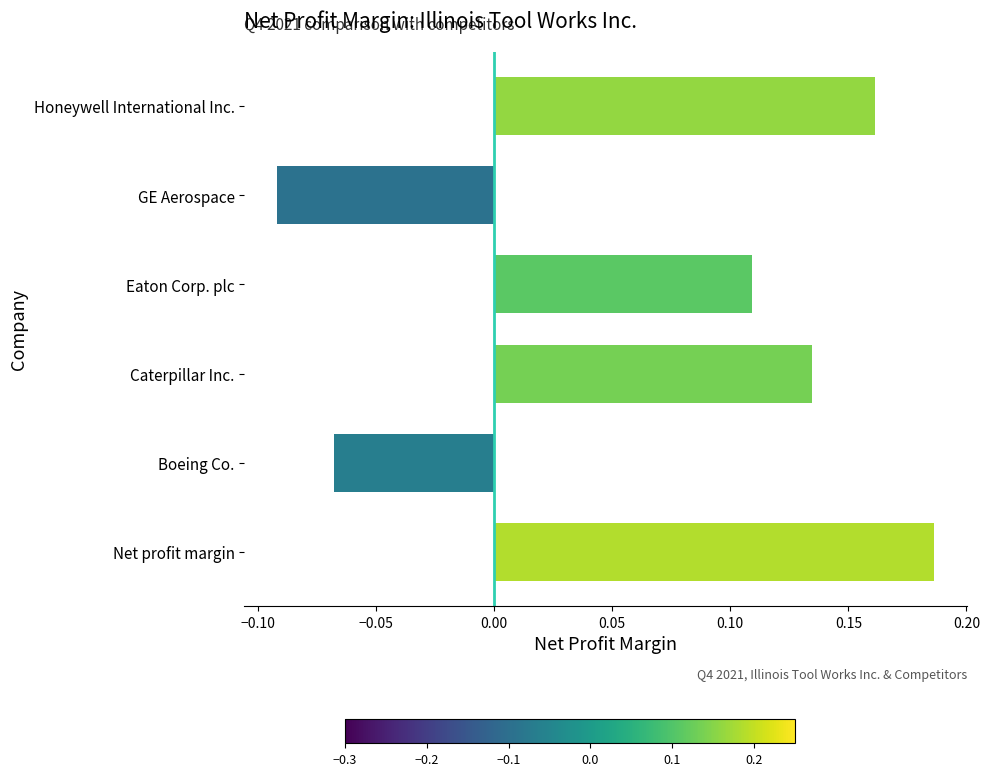

True or false: the data shows 0.2 at Honeywell International Inc..

True